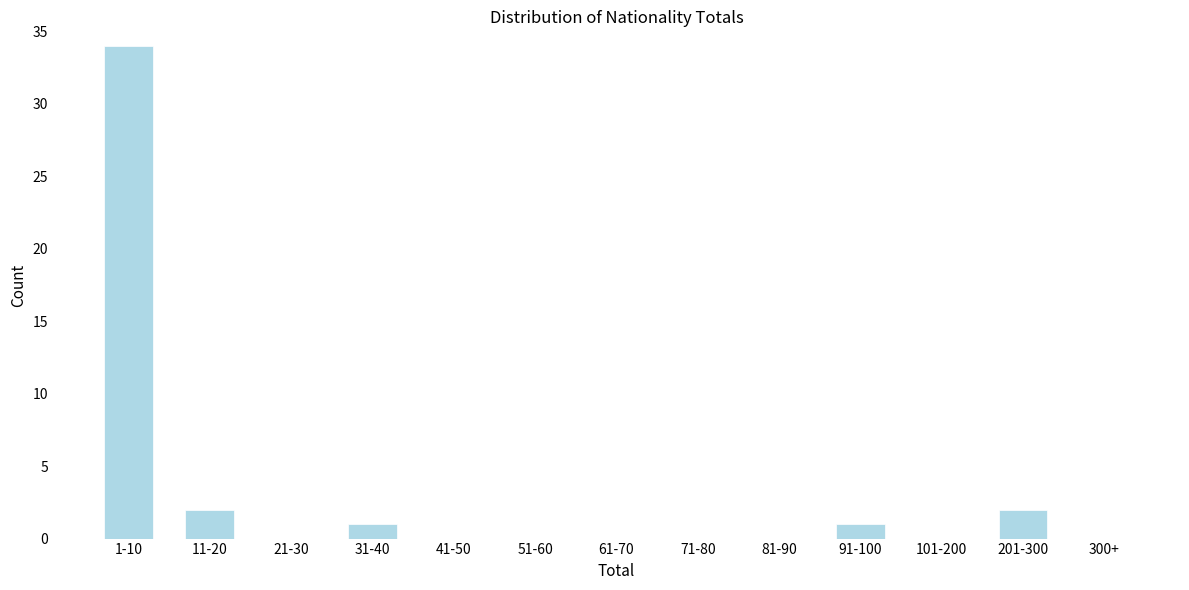

Reading left to right, transcribe all the data shown in this chart.

1-10=34	11-20=2	21-30=0	31-40=1	41-50=0	51-60=0	61-70=0	71-80=0	81-90=0	91-100=1	101-200=0	201-300=2	300+=0